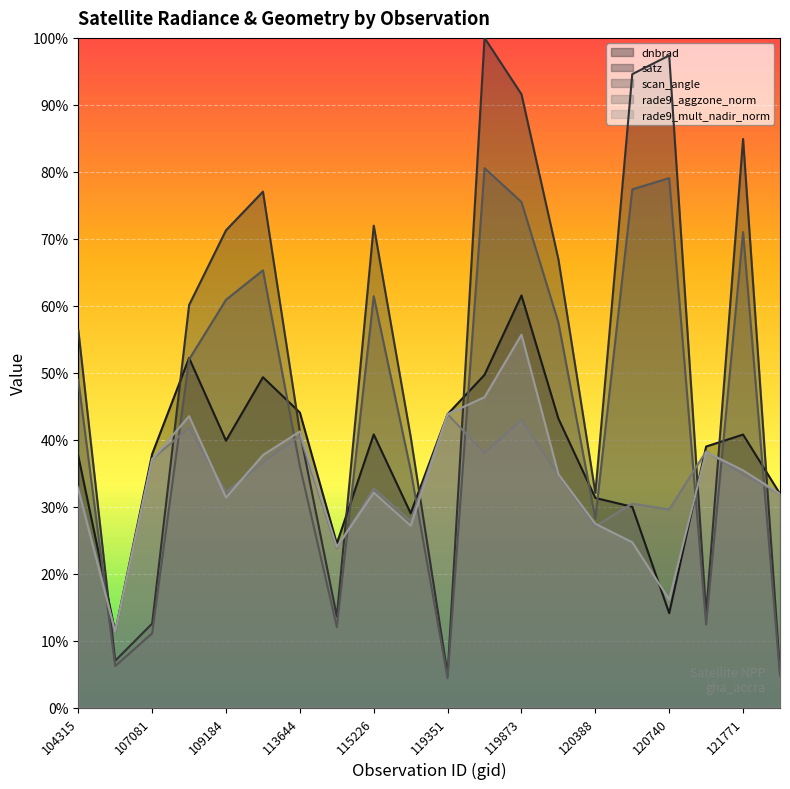

After their last crossing, which series has the higher values: scan_angle or rade9_aggzone_norm?

rade9_aggzone_norm